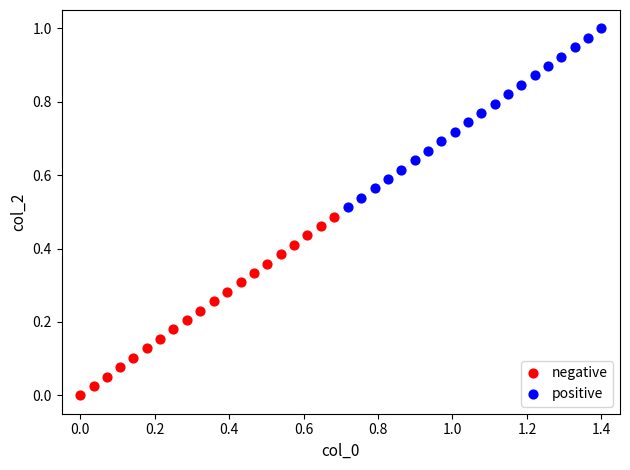

Which series contains the highest Y value?

positive